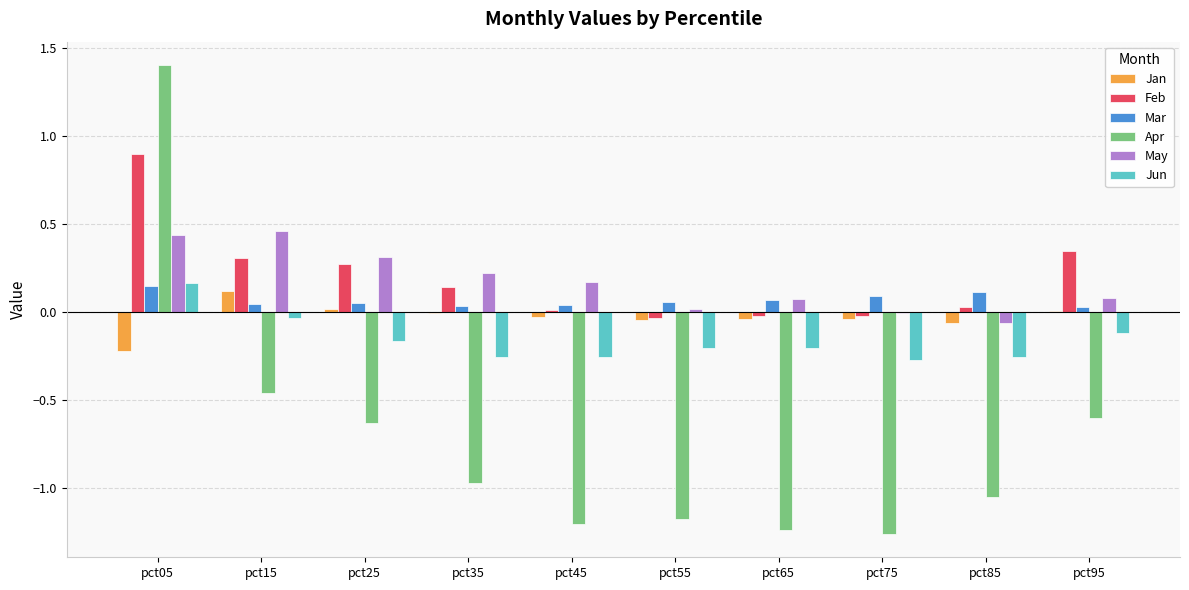

The Apr series shows -2.1 at pct55. True or false?

False